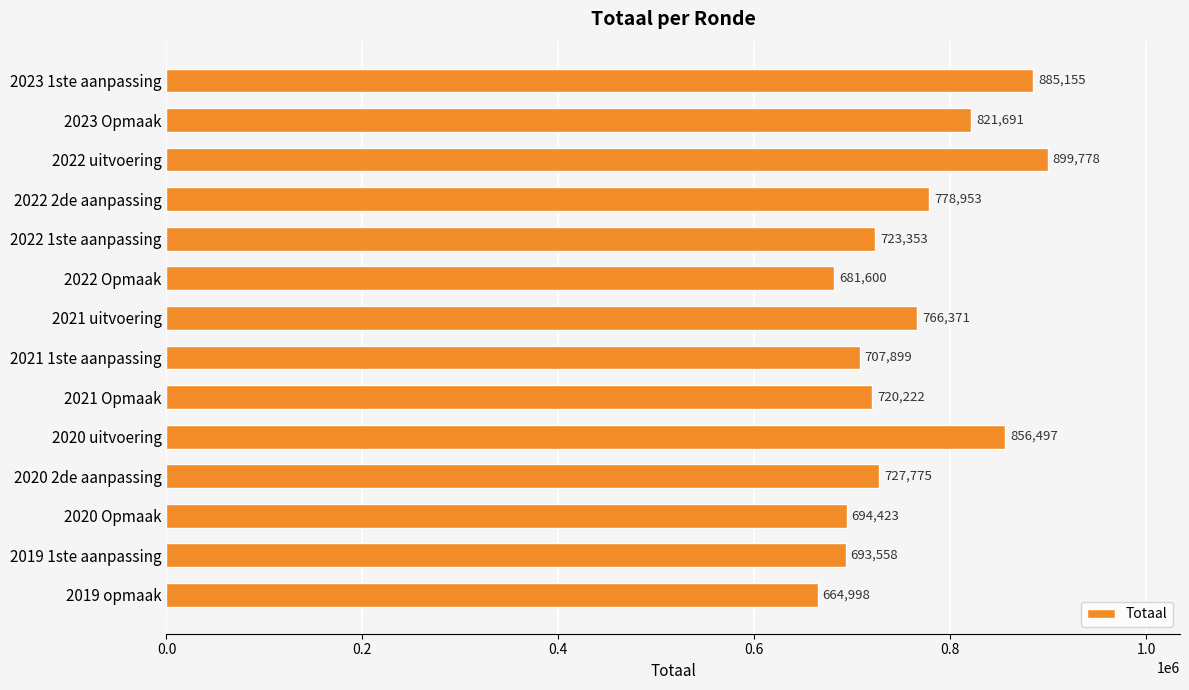

The chart shows a value of 1262617 at 2021 Opmaak. True or false?

False